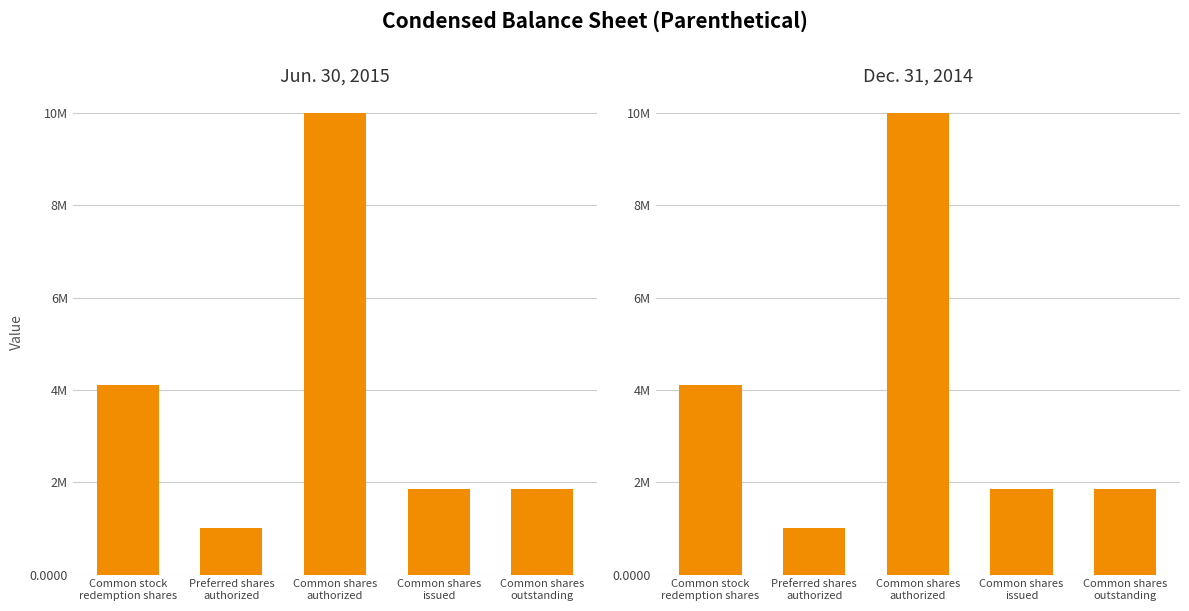

Reading right to left, transcribe all the data shown in this chart.

Jun. 30, 2015: 1848001	1848001	10000000	1000000	4099999
Dec. 31, 2014: 1848001	1848001	10000000	1000000	4099999